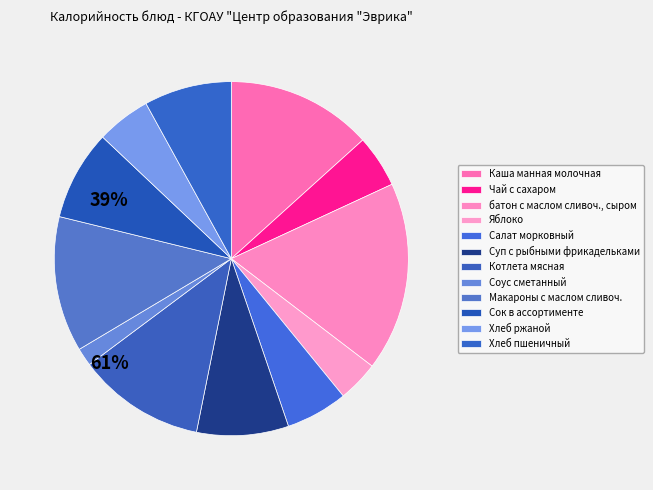

To the nearest percent, what is the combined percentage of Суп с рыбными фрикадельками and Яблоко?

12%